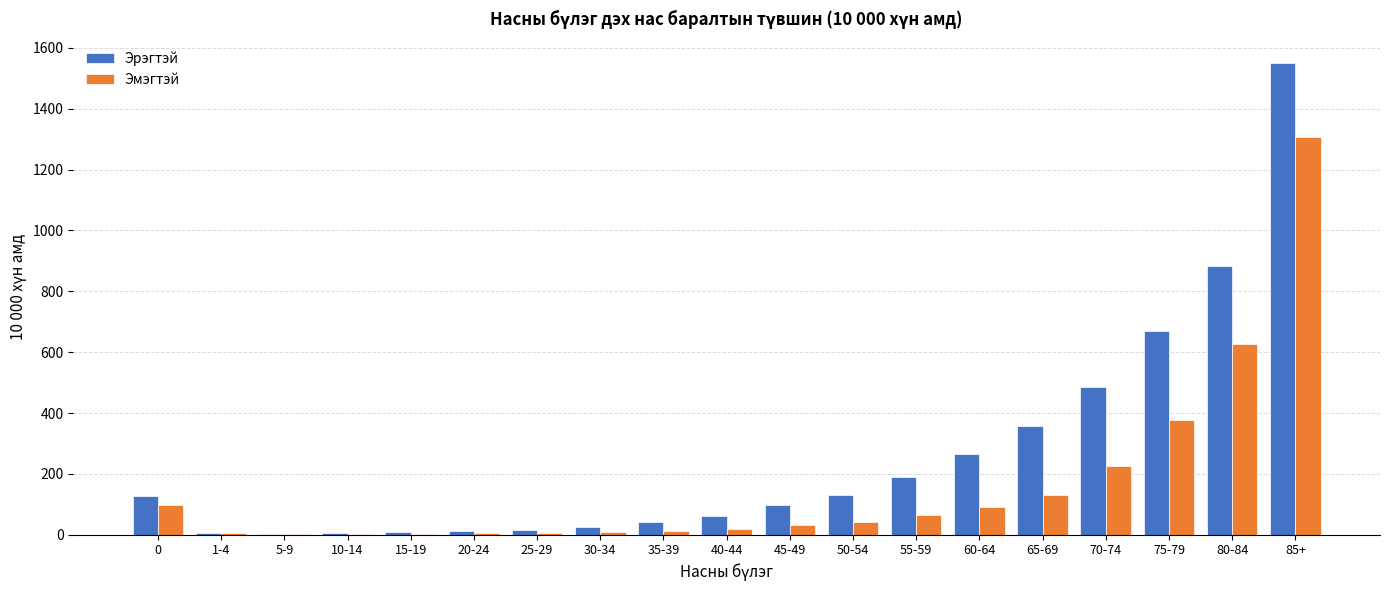

At which label is Эмэгтэй closest to 654?

80-84